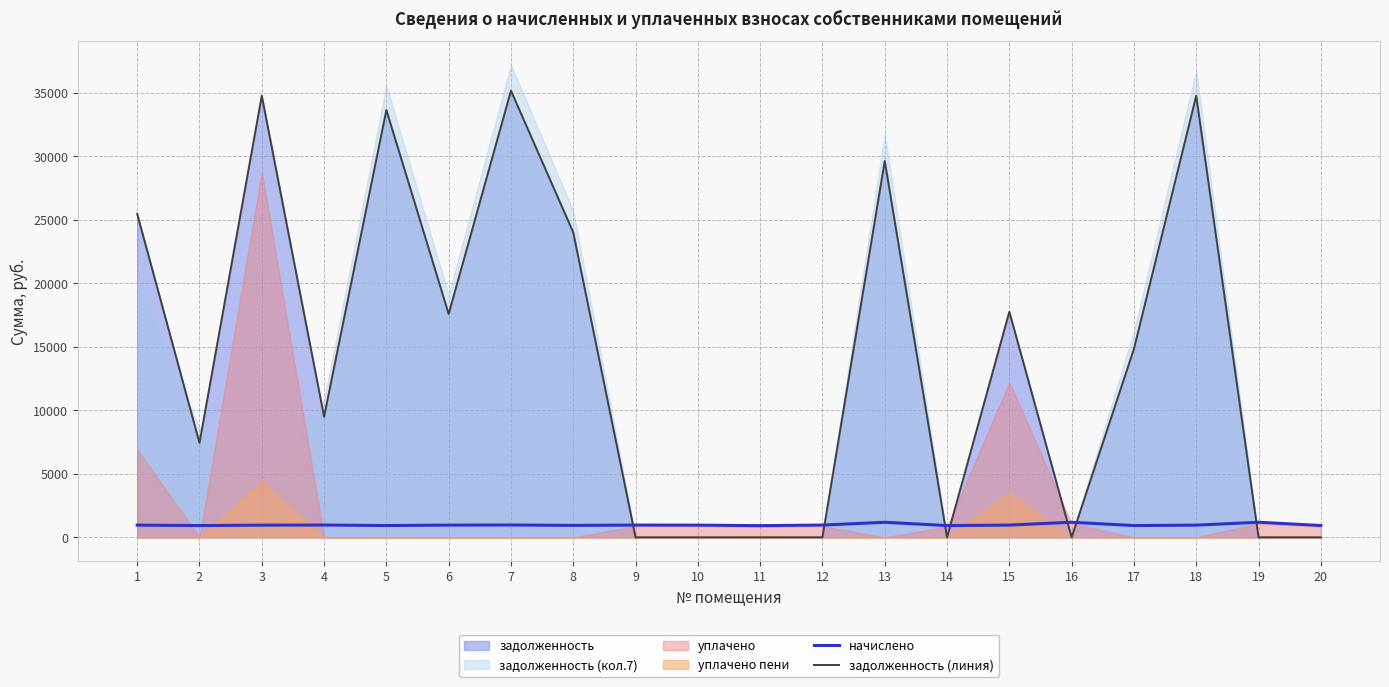

Where do задолженность (линия) and начислено first cross each other?

8 and 9